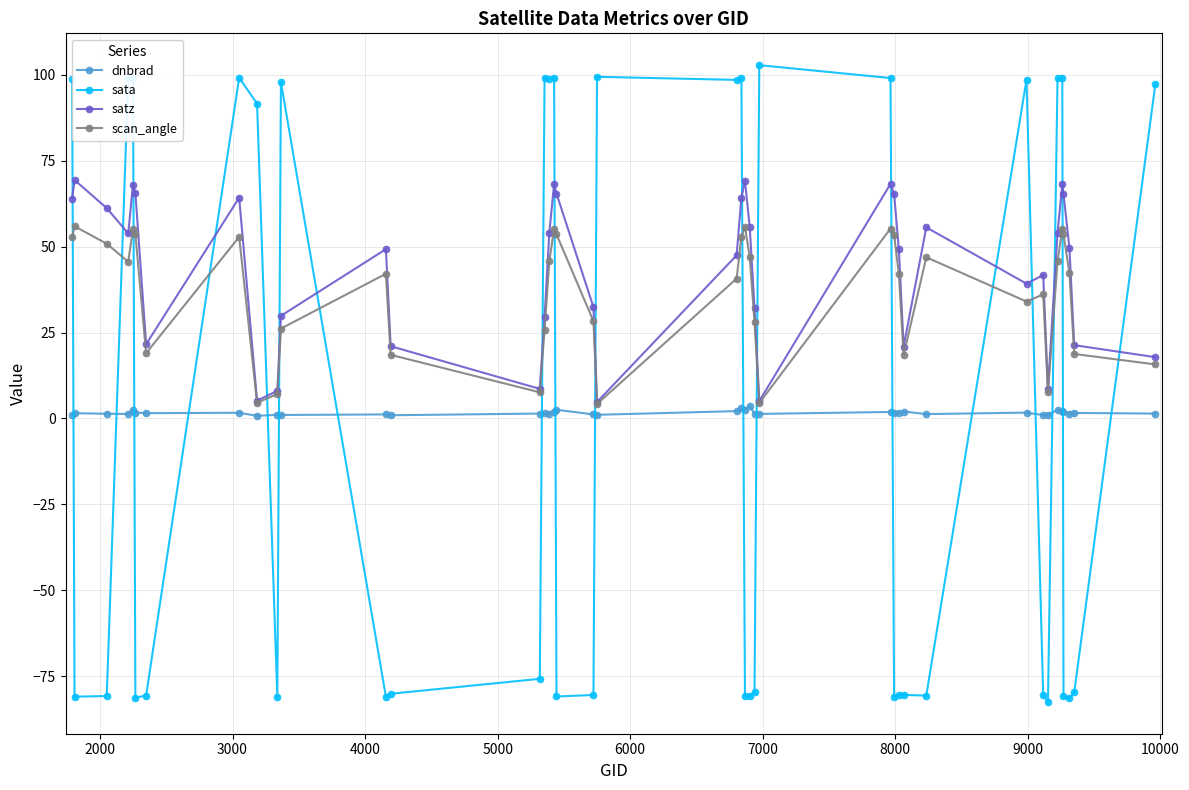

What is the value of the sata point at the 36th from the left?

99.1